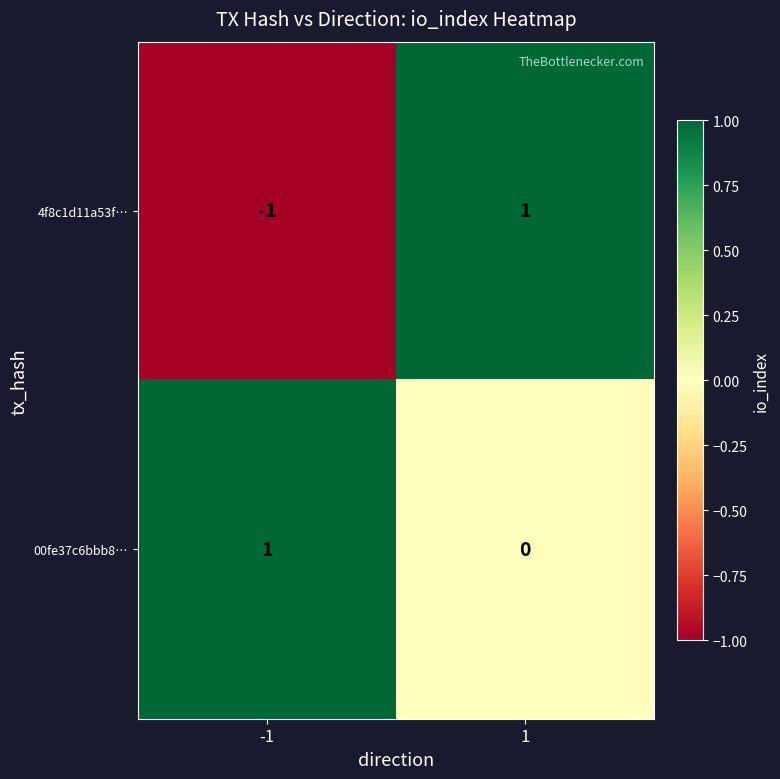

Reading right to left, list all the values displayed in this chart.

4f8c1d11a53f…: 1=1	-1=-1
00fe37c6bbb8…: 1=0	-1=1